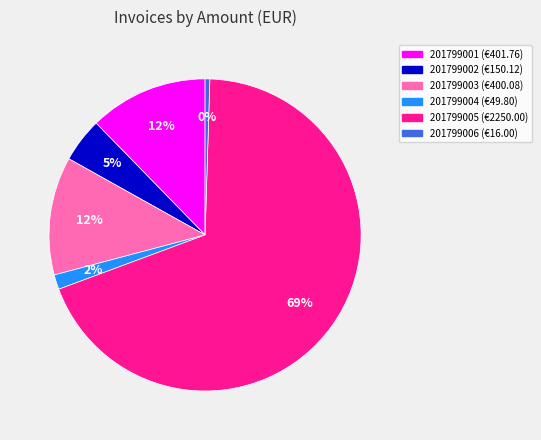

Do 201799001 and 201799003 together represent more than half of the pie?

No